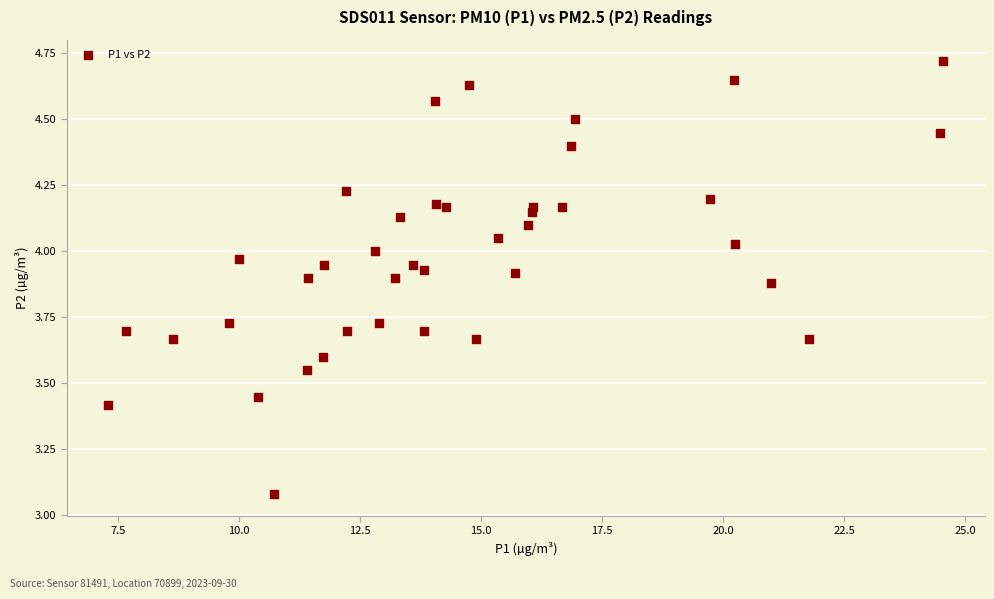

What is the range of X values (max minus min)?

17.2